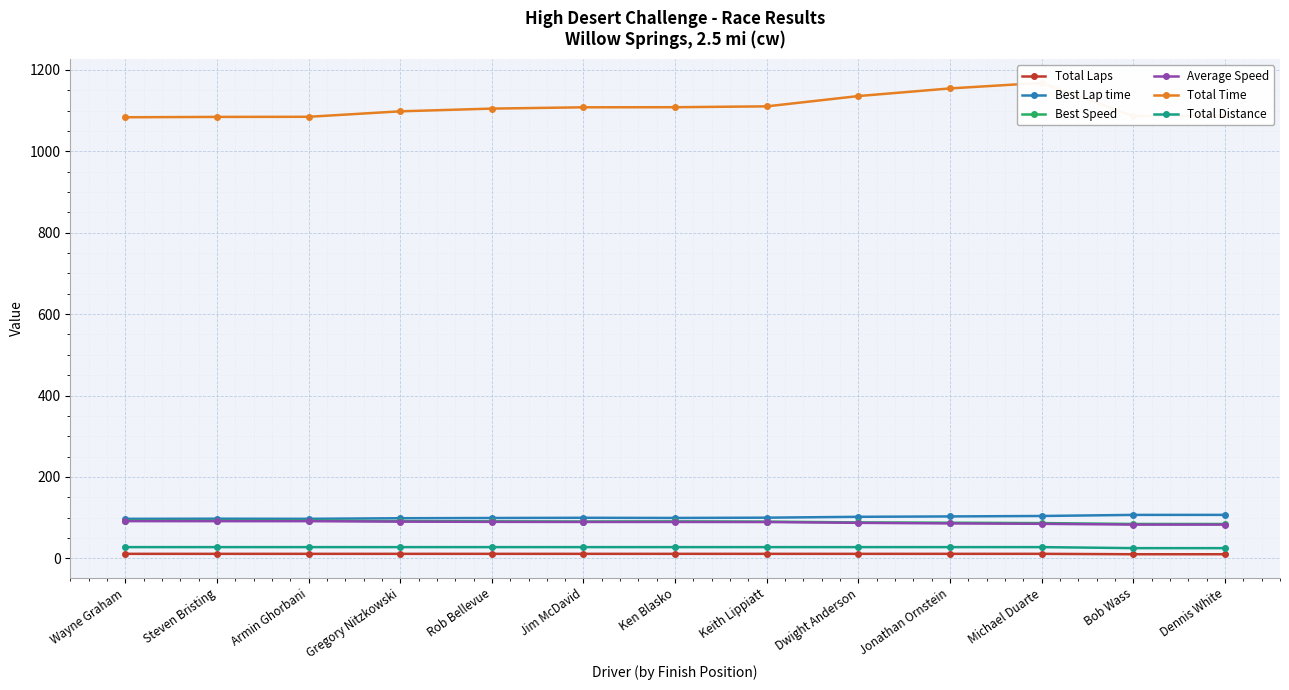

True or false: Best Speed and Best Lap time intersect in this chart.

False